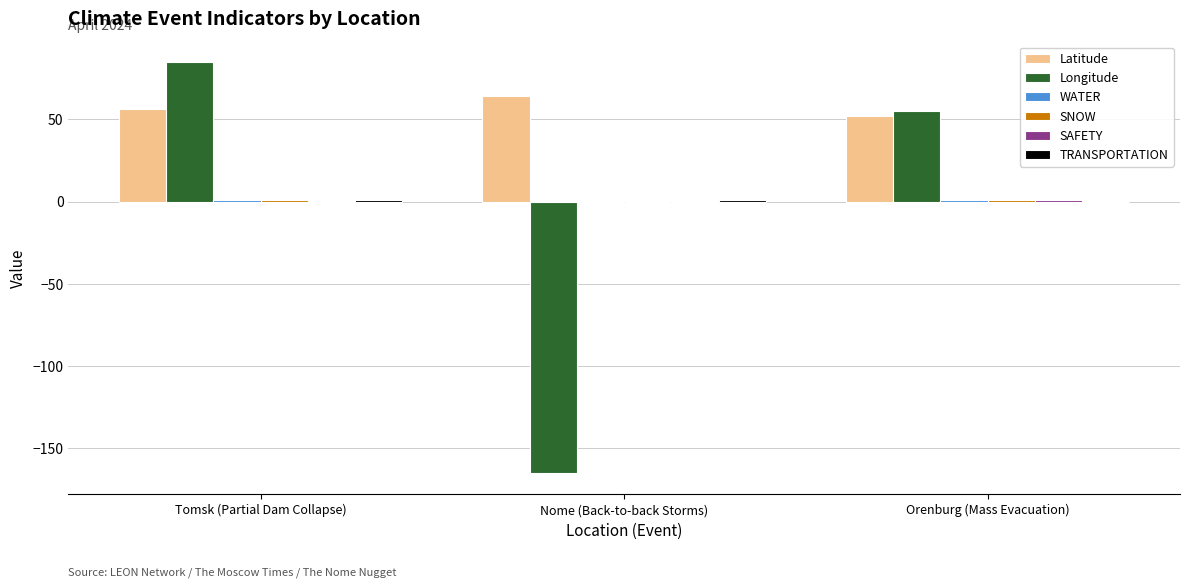

Which label corresponds to the largest value in the chart?

Tomsk (Partial Dam Collapse)